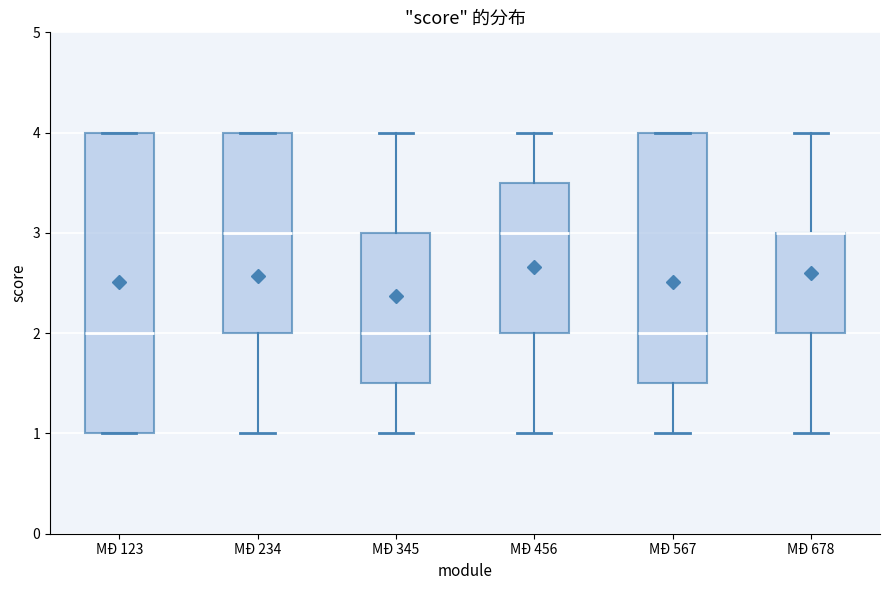

Comparing the boxes themselves (not the whiskers), which one is the tallest?

MĐ 123